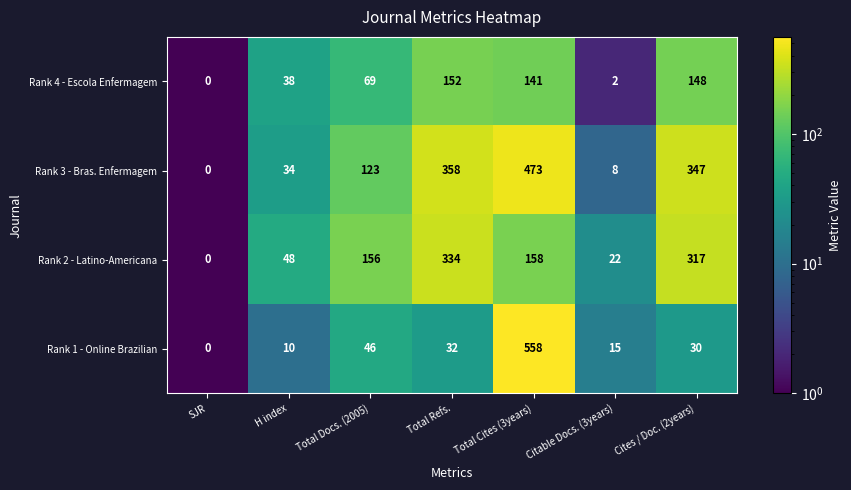

How many data points in Rank 3 - Bras. Enfermagem are less than 123?

3